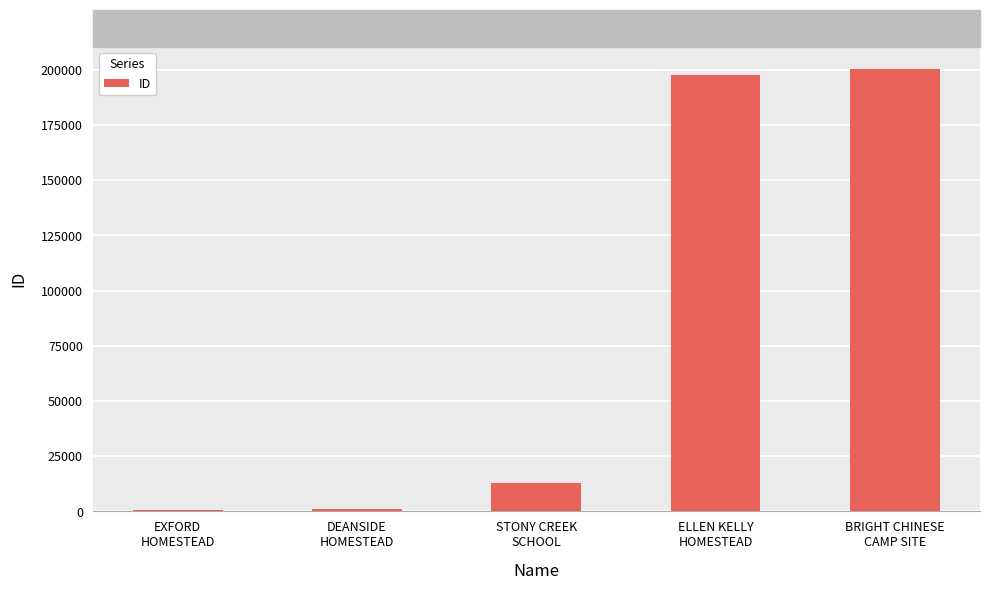

What value does the data have at ELLEN KELLY
HOMESTEAD, to the nearest 50?

197650